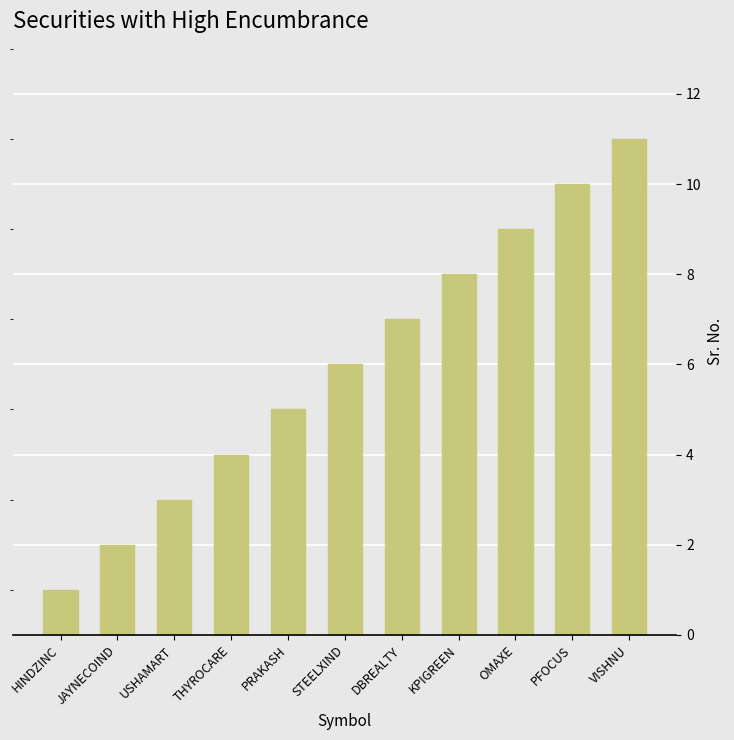

List the labels in order of value, smallest first.

HINDZINC, JAYNECOIND, USHAMART, THYROCARE, PRAKASH, STEELXIND, DBREALTY, KPIGREEN, OMAXE, PFOCUS, VISHNU